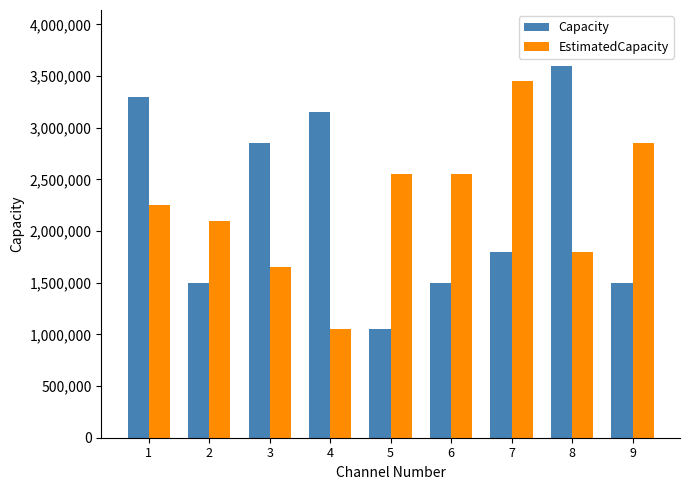

Is the value of EstimatedCapacity at 8 greater than the value of Capacity at 6?

Yes